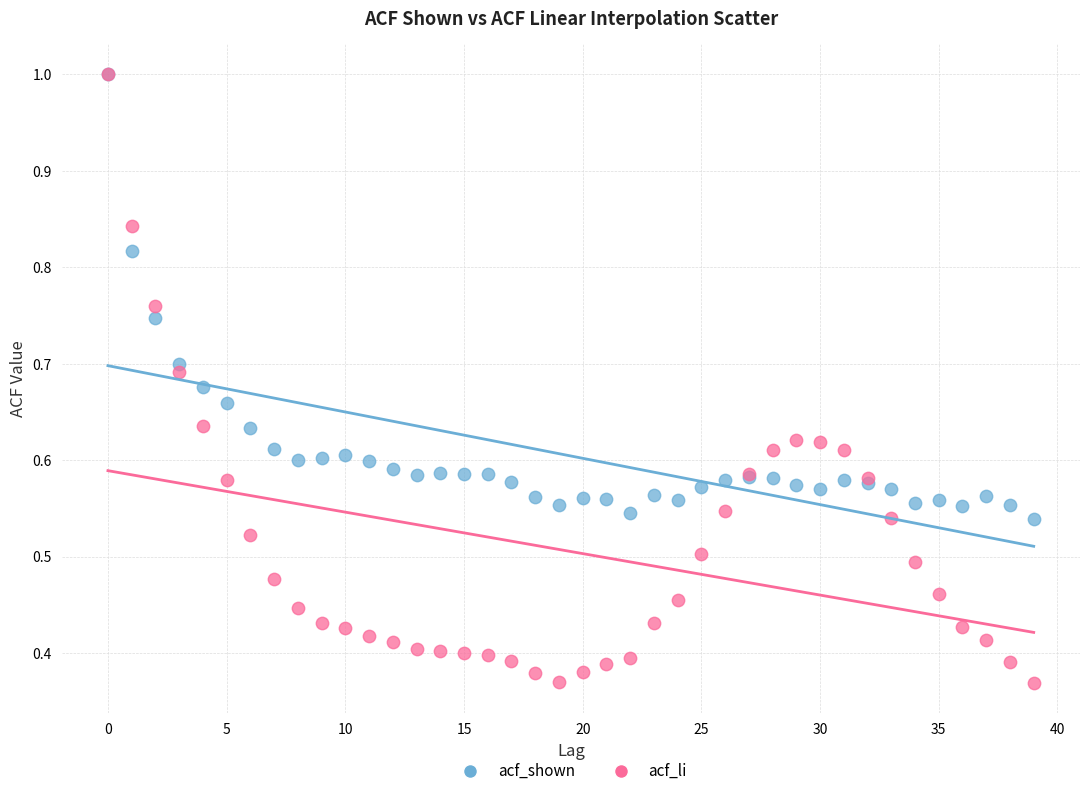

Which series reaches the minimum Y coordinate?

acf_li